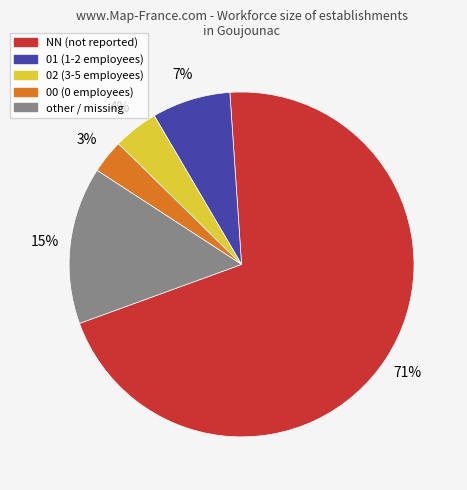

Rank the categories by value from lowest to highest.

00, 02, 01, other, NN